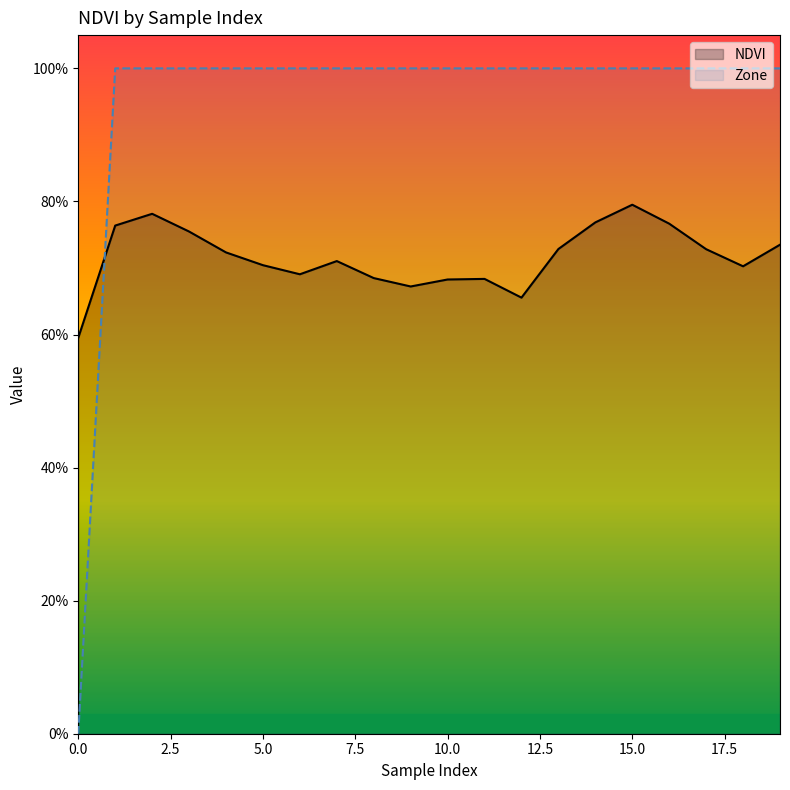

Is it true that NDVI equals 0.2 at 17?

False